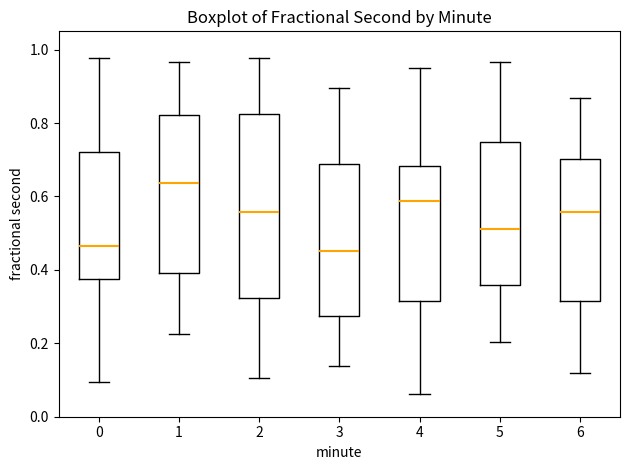

Reading left to right, transcribe this box plot: for each box, give where its median line is, the range the box spans, and where its two whiskers end, as read against the y-axis. The values are not printed on the chart, so give them approximately, as read against the axis.

0: median 0.46, box 0.38 to 0.72, whiskers 0.10 to 0.98
1: median 0.64, box 0.40 to 0.82, whiskers 0.22 to 0.96
2: median 0.56, box 0.32 to 0.82, whiskers 0.10 to 0.98
3: median 0.46, box 0.28 to 0.68, whiskers 0.14 to 0.90
4: median 0.58, box 0.32 to 0.68, whiskers 0.06 to 0.94
5: median 0.52, box 0.36 to 0.74, whiskers 0.20 to 0.96
6: median 0.56, box 0.32 to 0.70, whiskers 0.12 to 0.86